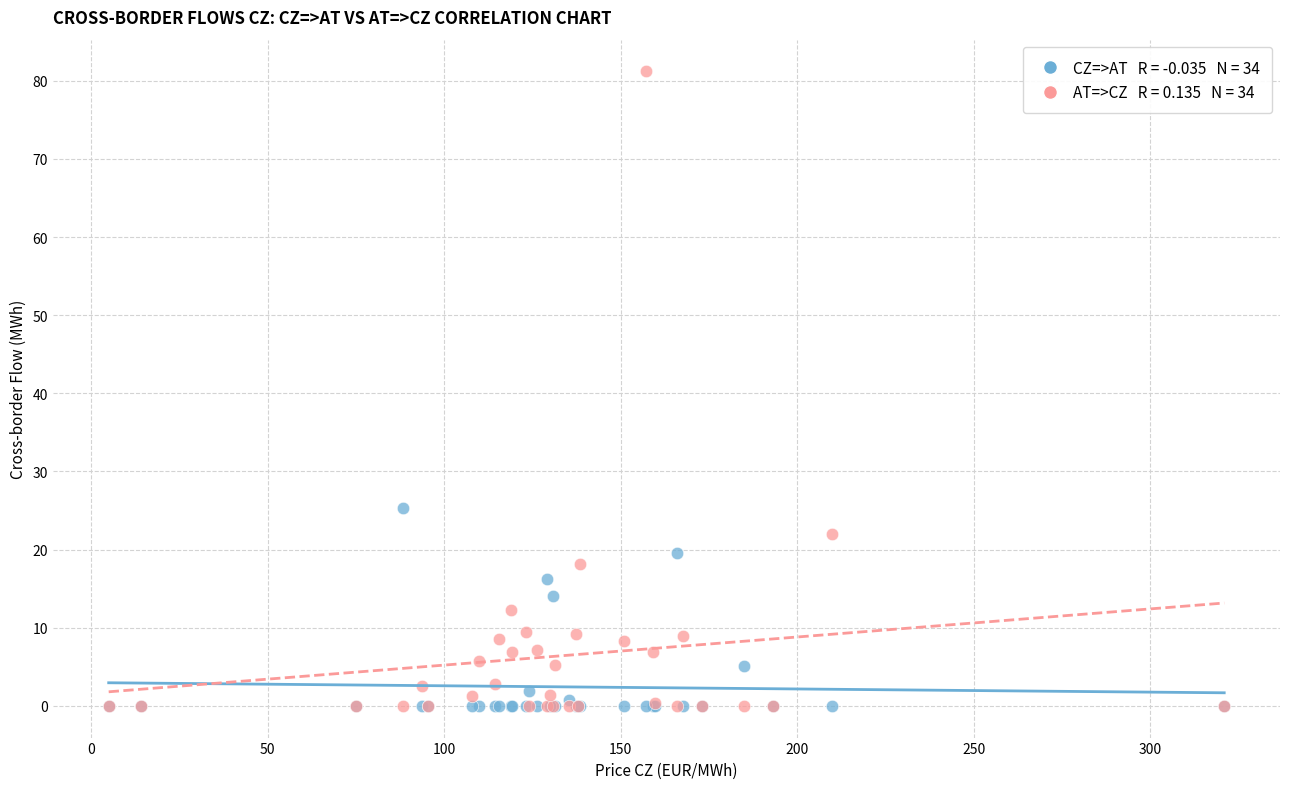

Across all series, what Y value is closest to 40?

25.3